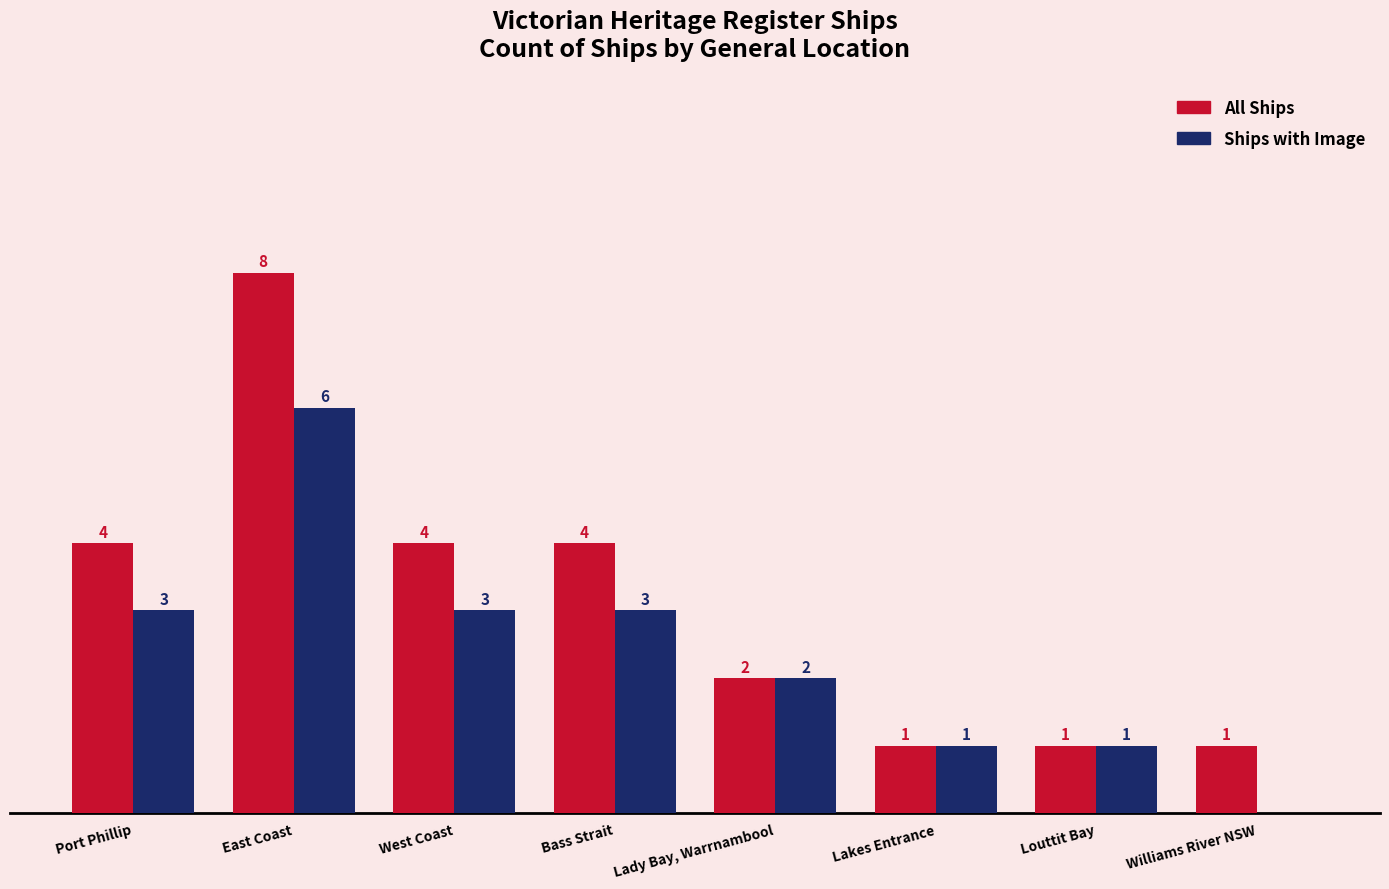

Which series changed the most between Lady Bay, Warrnambool and Williams River NSW?

Ships with Image